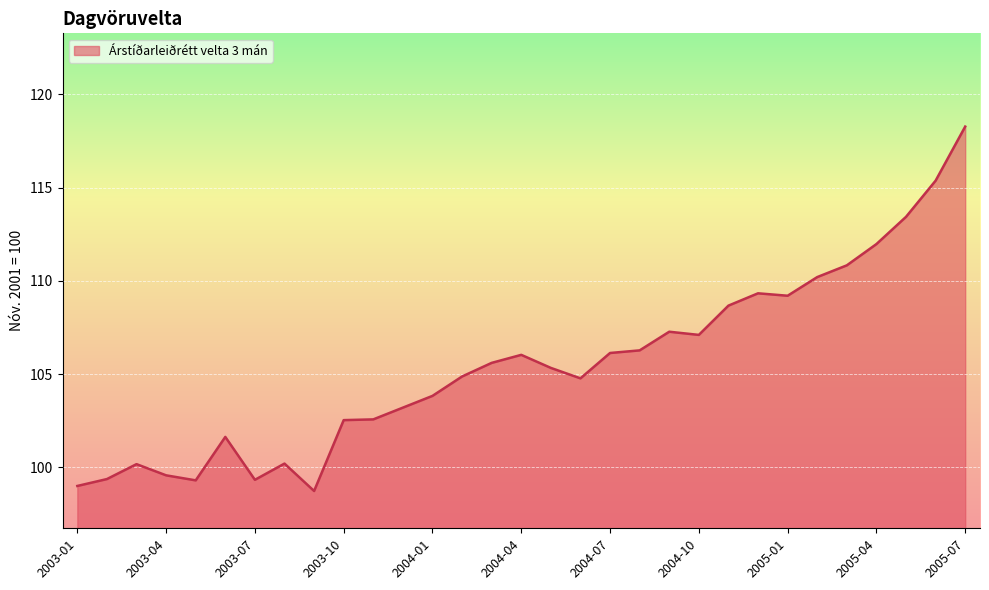

What is the difference between the maximum and minimum values?

19.5